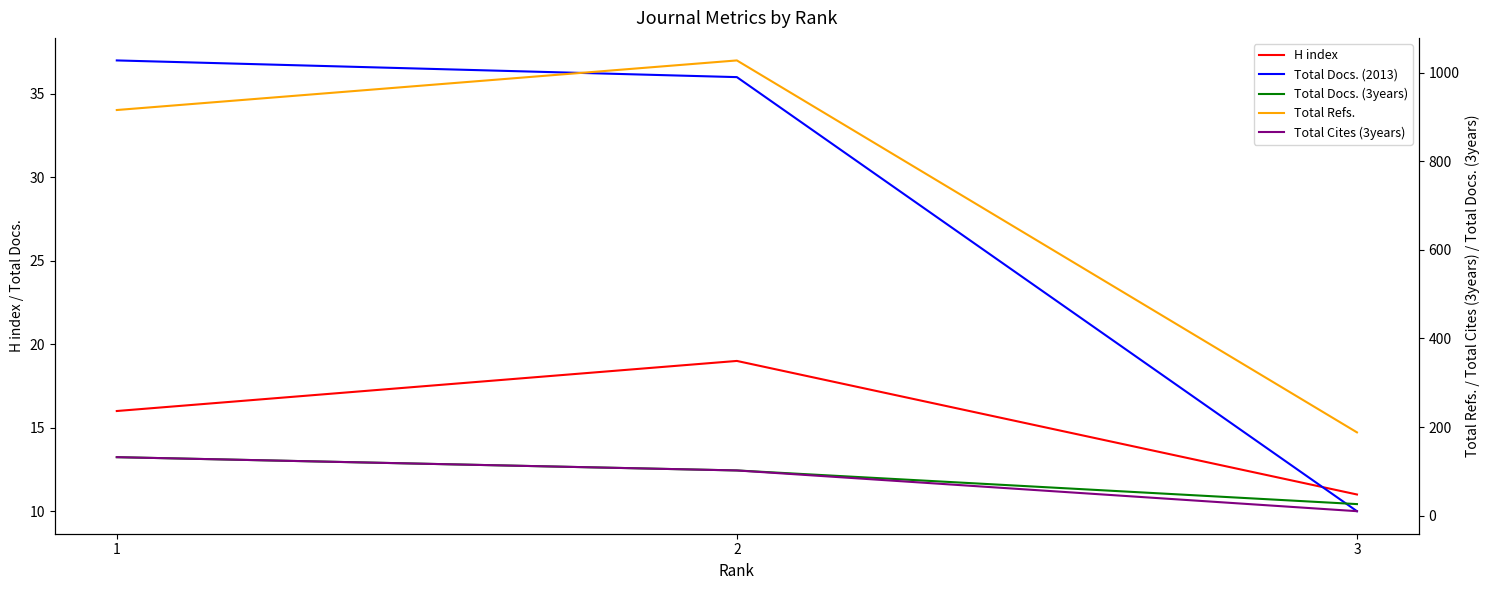

How many lines are shown in the chart?

5